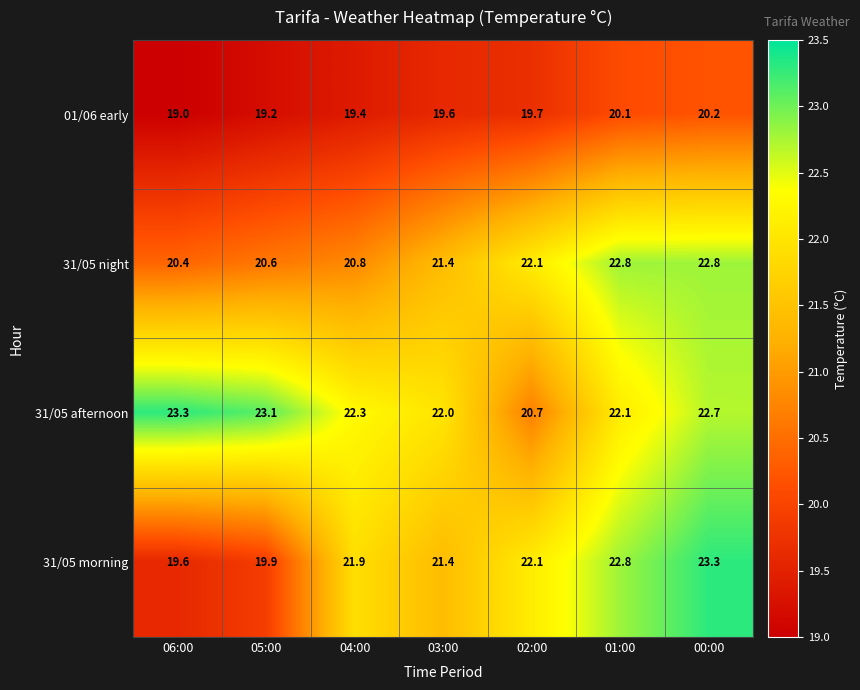

Reading left to right, list all the values displayed in this chart.

01/06 early: 06:00=19.0	05:00=19.2	04:00=19.4	03:00=19.6	02:00=19.7	01:00=20.1	00:00=20.2
31/05 night: 06:00=20.4	05:00=20.6	04:00=20.8	03:00=21.4	02:00=22.1	01:00=22.8	00:00=22.8
31/05 afternoon: 06:00=23.3	05:00=23.1	04:00=22.3	03:00=22.0	02:00=20.7	01:00=22.1	00:00=22.7
31/05 morning: 06:00=19.6	05:00=19.9	04:00=21.9	03:00=21.4	02:00=22.1	01:00=22.8	00:00=23.3